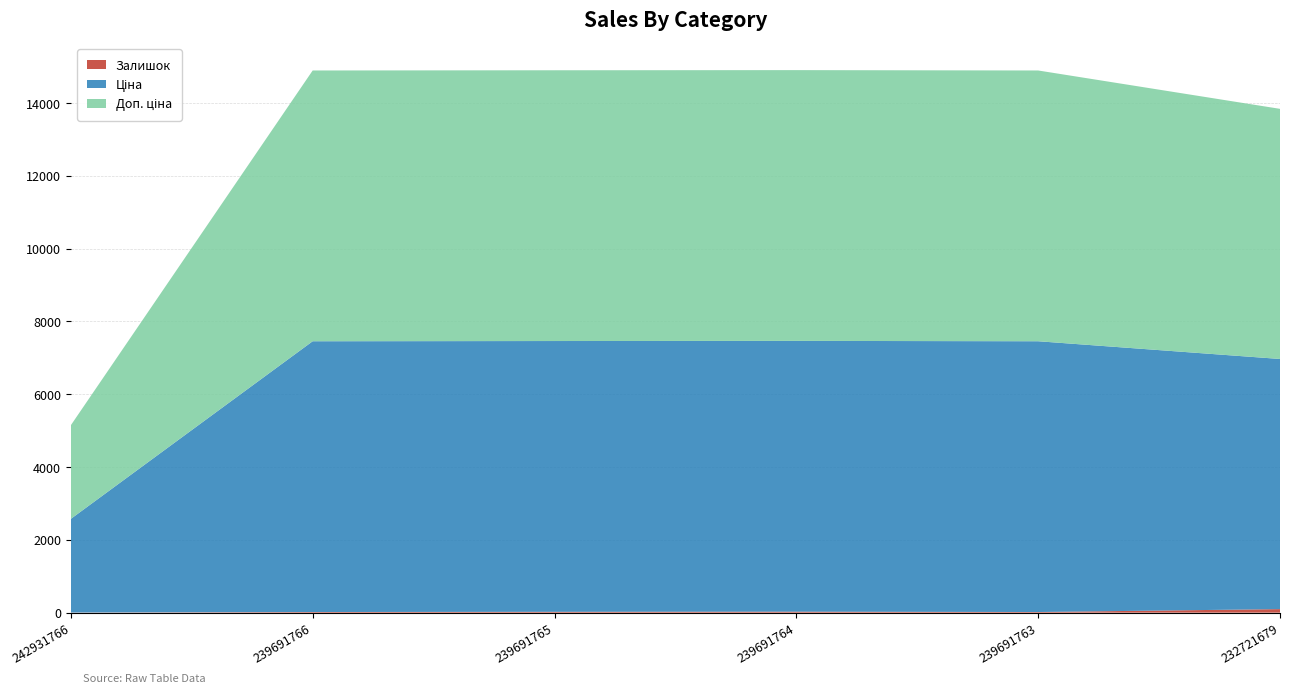

Reading left to right, list all the values displayed in this chart.

Залишок: 3.0	17.0	23.0	27.0	17.0	97.0
Ціна: 2572.0	7436.2	7436.2	7436.2	7436.2	6869.4
Доп. ціна: 2572.0	7436.2	7436.2	7436.2	7436.2	6869.4